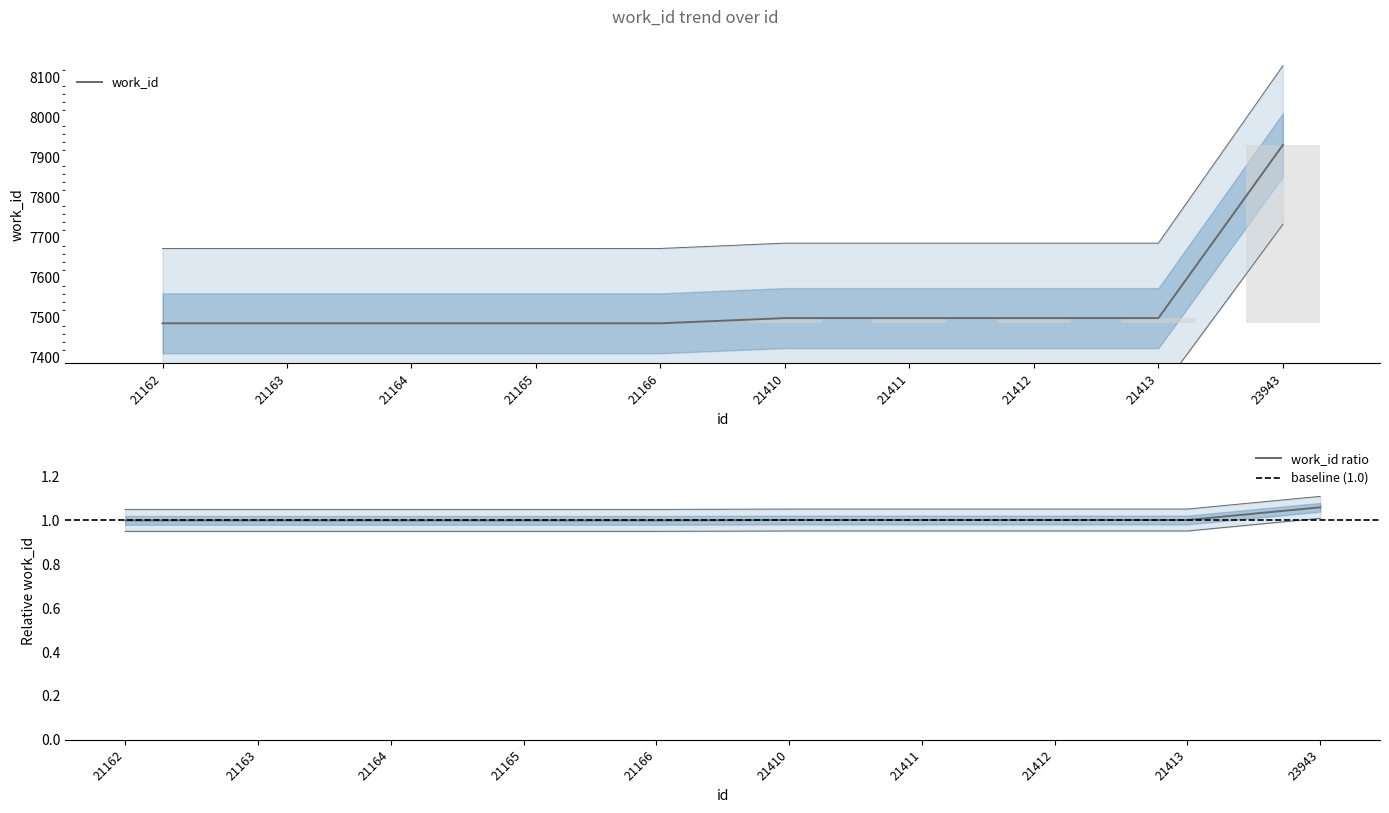

List the labels in order of value, smallest first.

21162, 21163, 21164, 21165, 21166, 21410, 21411, 21412, 21413, 23943